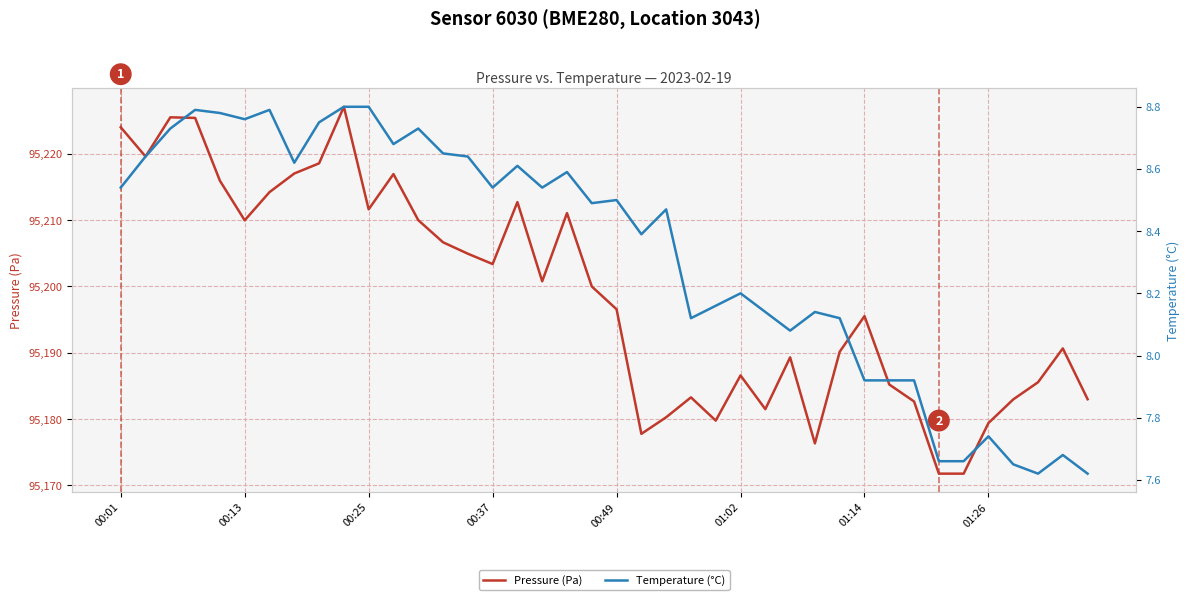

True or false: Pressure (Pa) has a value of 133052.1 at 00:49.

False